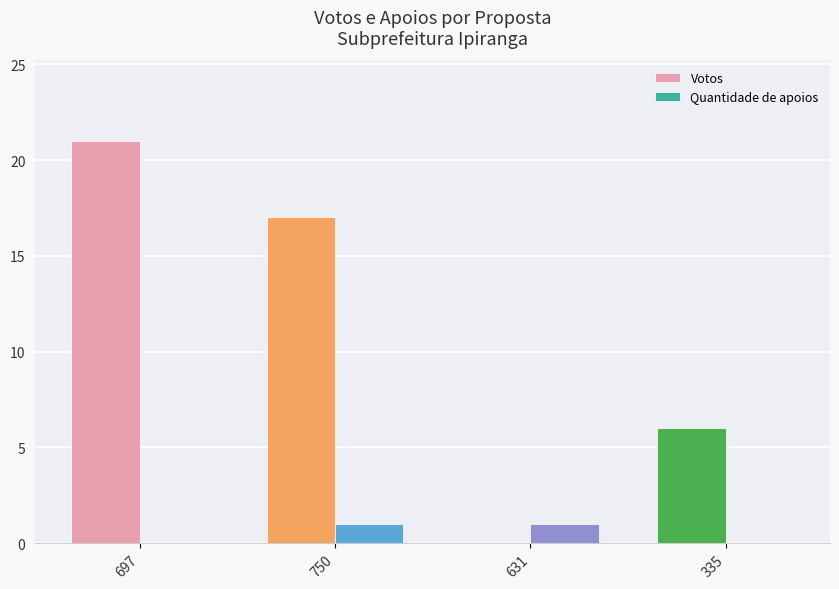

Does the chart contain stacked bars?

No